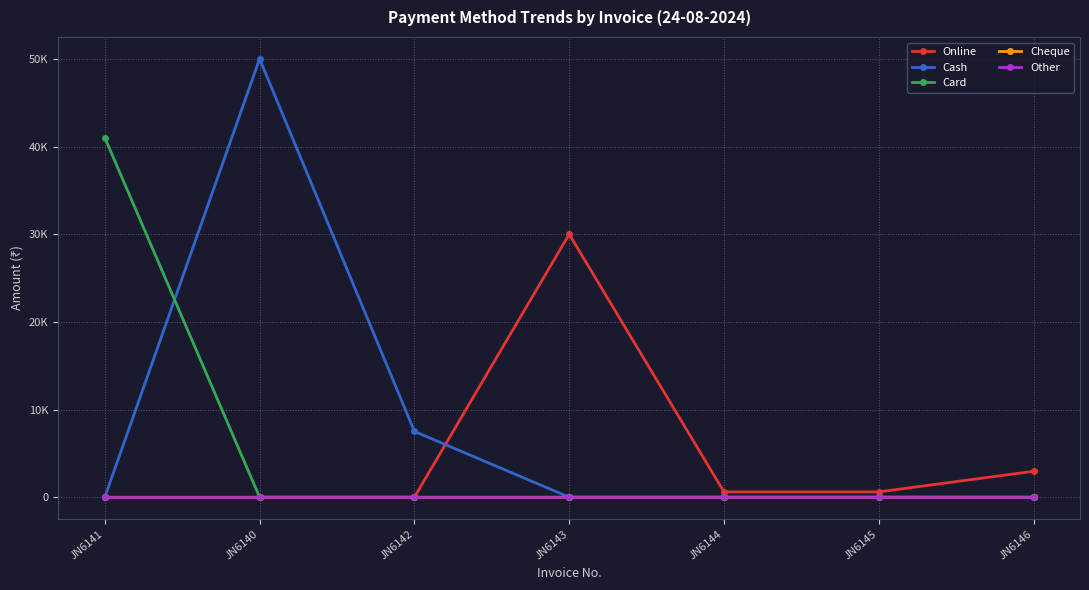

True or false: Other and Online intersect in this chart.

False